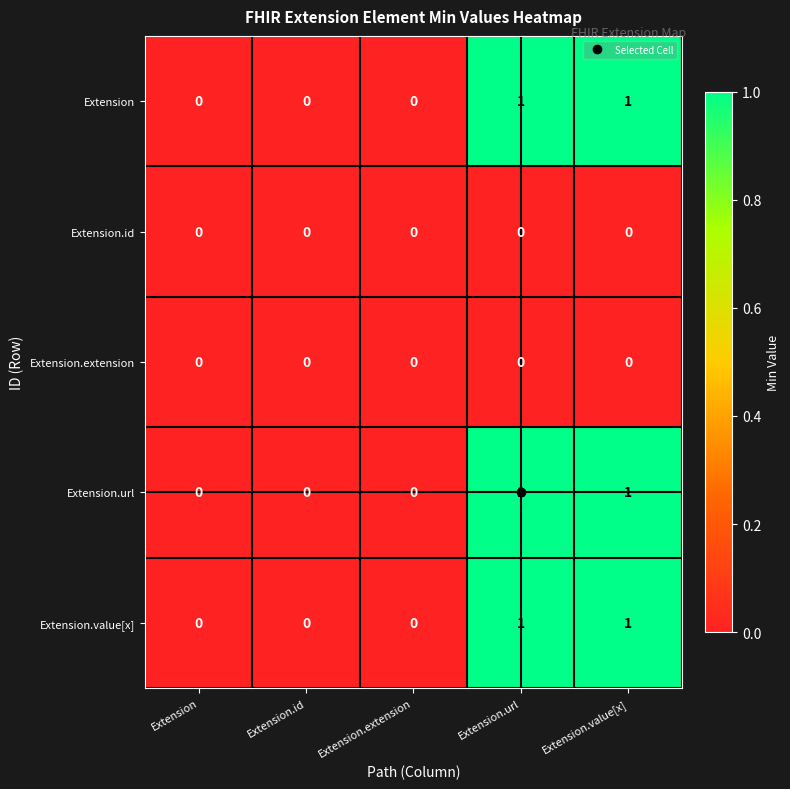

How many data points does each series have?

5